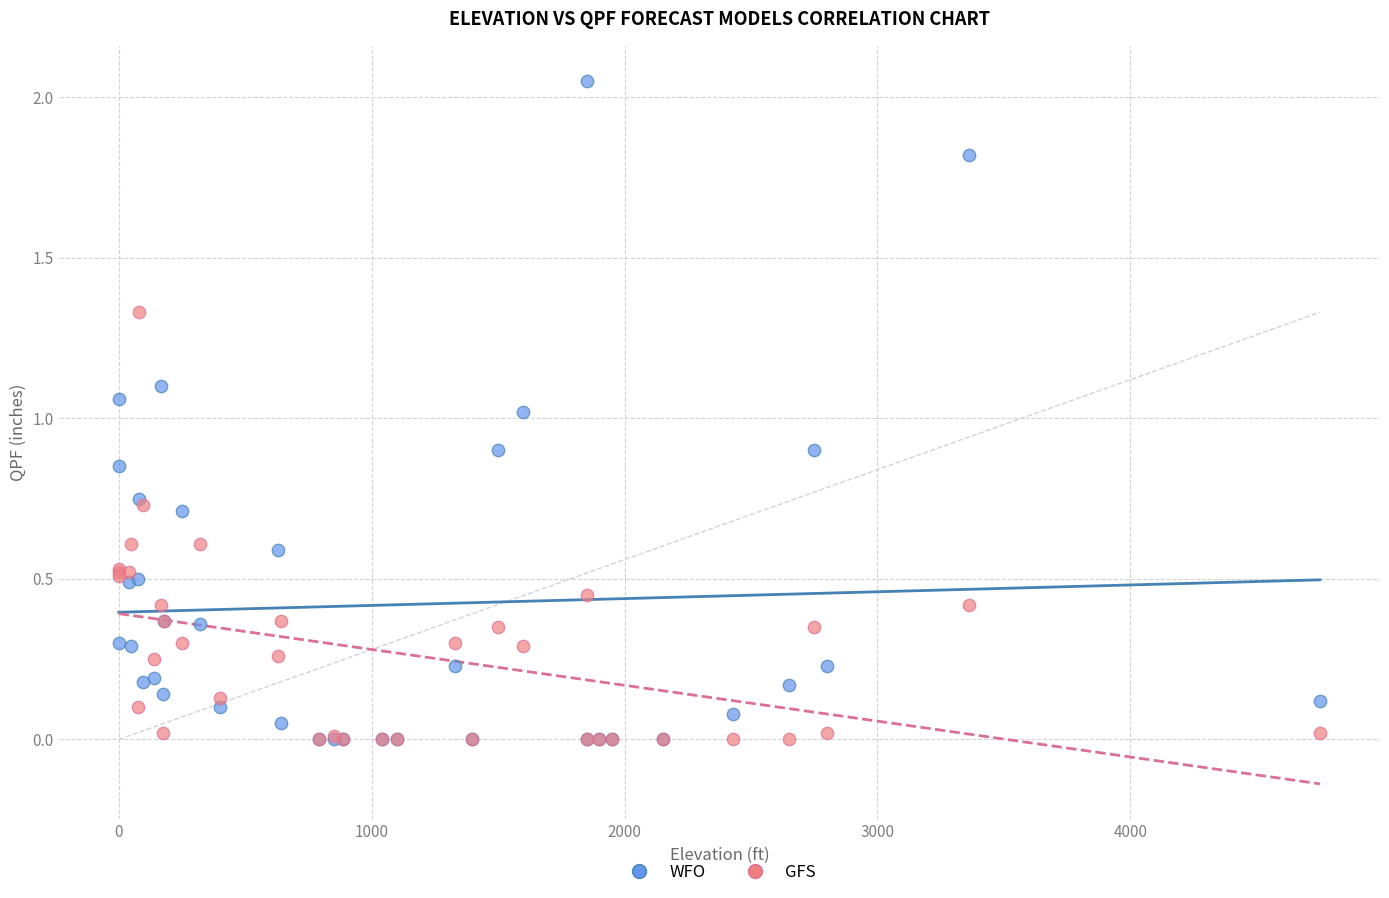

What are all the series names shown in the legend?

WFO, GFS